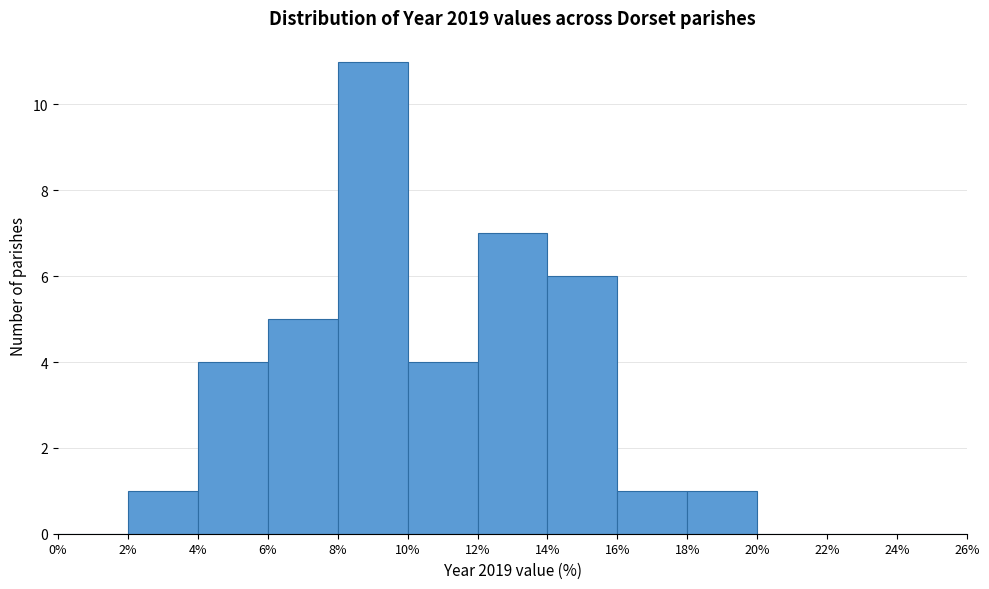

Reading left to right, transcribe this chart: for each bar, give the range it covers on the x-axis and its height. The values are not printed on the chart, so give them approximately, as read against the axis.

0% to 2%: 0
2% to 4%: 1
4% to 6%: 4
6% to 8%: 5
8% to 10%: 11
10% to 12%: 4
12% to 14%: 7
14% to 16%: 6
16% to 18%: 1
18% to 20%: 1
20% to 22%: 0
22% to 24%: 0
24% to 26%: 0